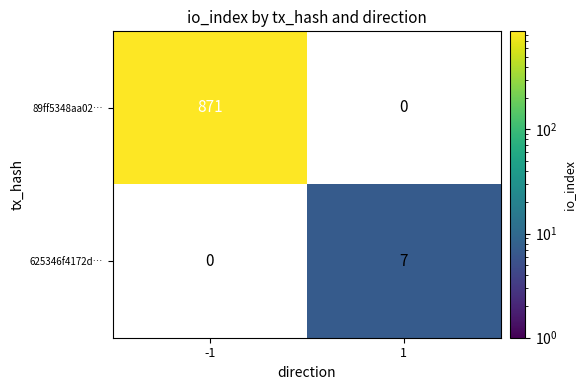

Is it true that 89ff5348aa02… equals 871 at -1?

True